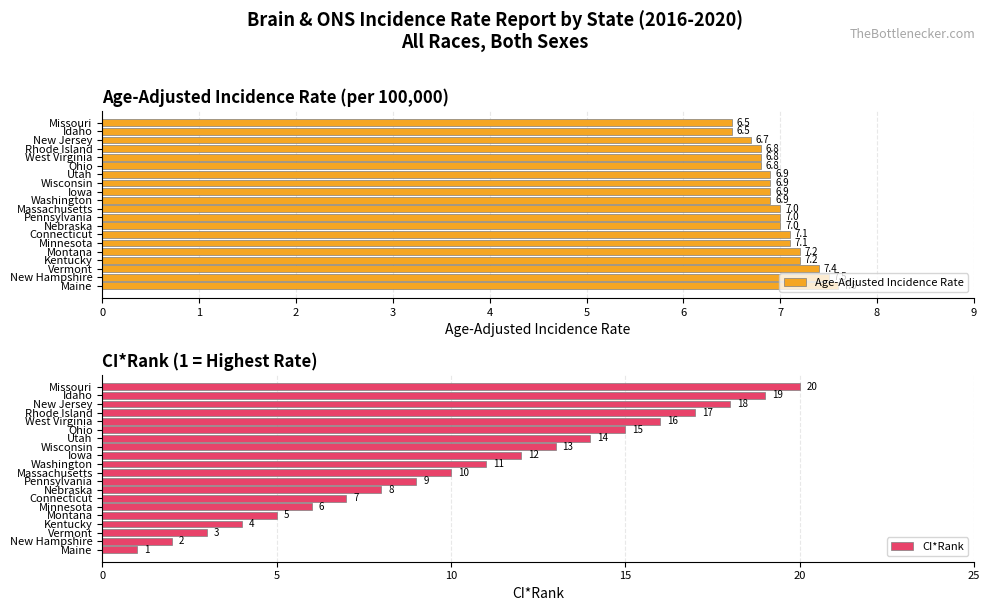

What is the value of the CI*Rank bar at the 19th from the left?

19.0